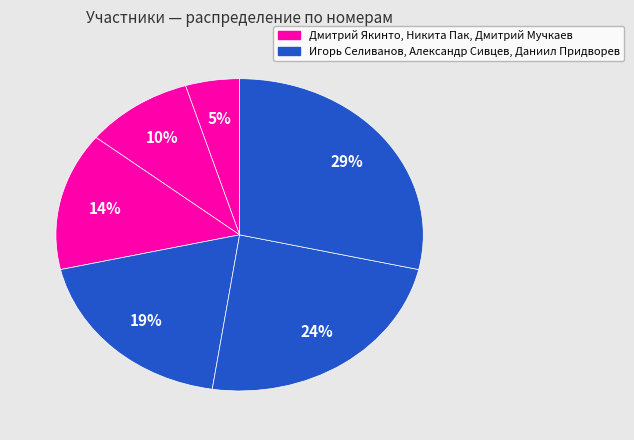

How many segments does this pie chart have?

6